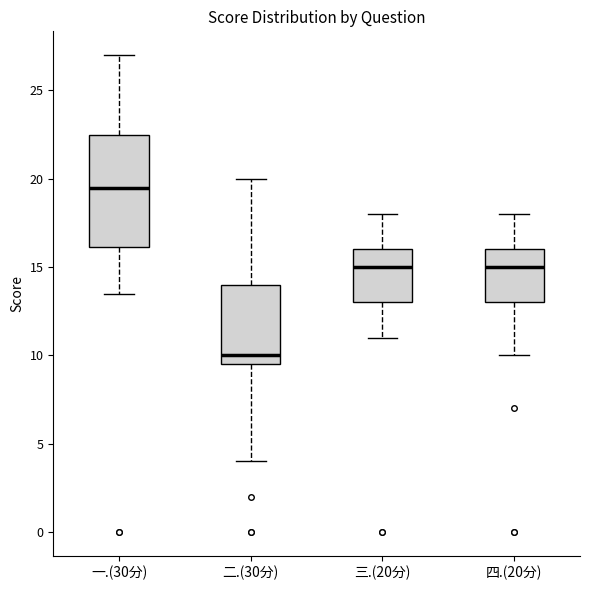

Reading left to right, read every box against the y-axis: the position of its median line, the range the box covers, and the ends of its whiskers. The values are not printed on the chart, so give them approximately, as read against the axis.

一.(30分): median 19.5, box 16.0 to 22.5, whiskers 13.5 to 27.0
二.(30分): median 10.0, box 9.5 to 14.0, whiskers 4.0 to 20.0
三.(20分): median 15.0, box 13.0 to 16.0, whiskers 11.0 to 18.0
四.(20分): median 15.0, box 13.0 to 16.0, whiskers 10.0 to 18.0